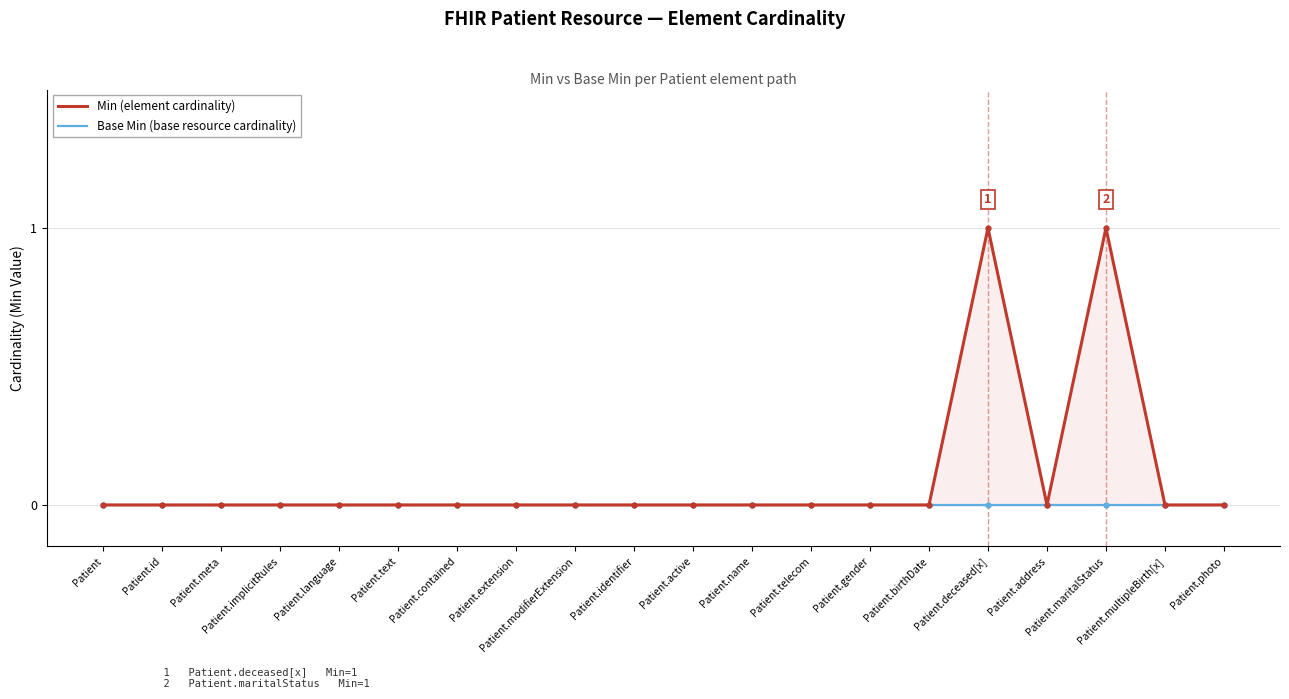

Between Patient.language and Patient.modifierExtension, which is larger?

Patient.language